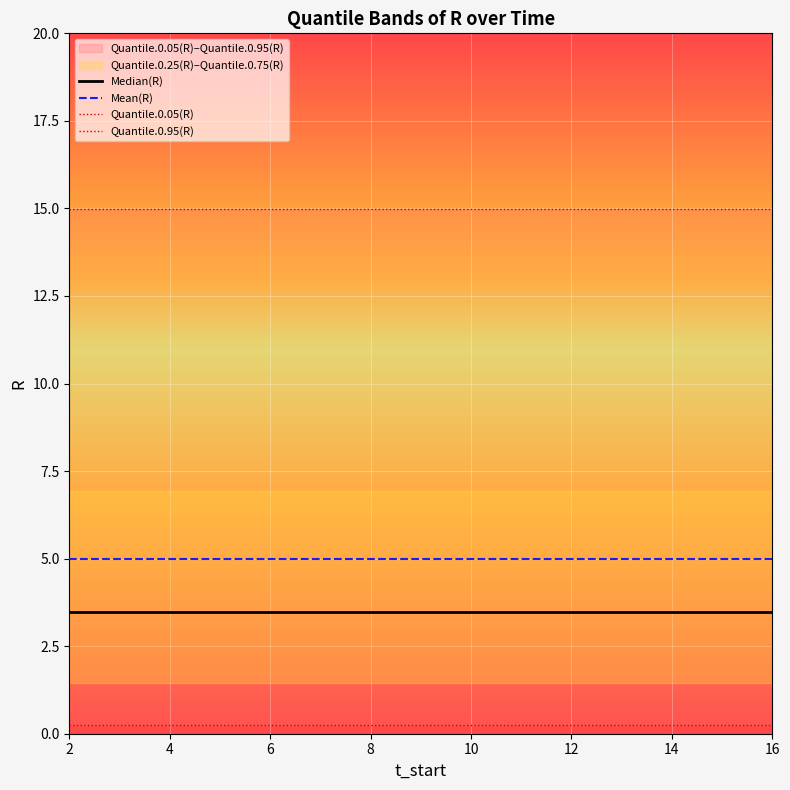

What is the maximum value for Mean(R)?

5.0